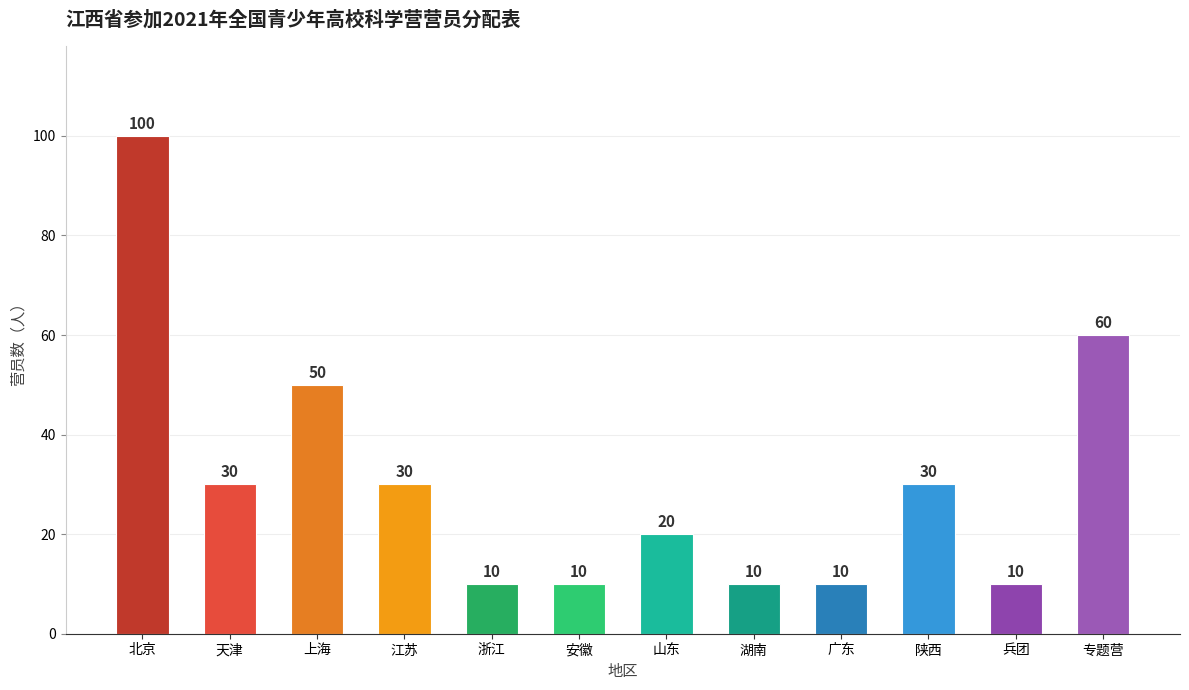

What is the maximum value shown in the chart?

100